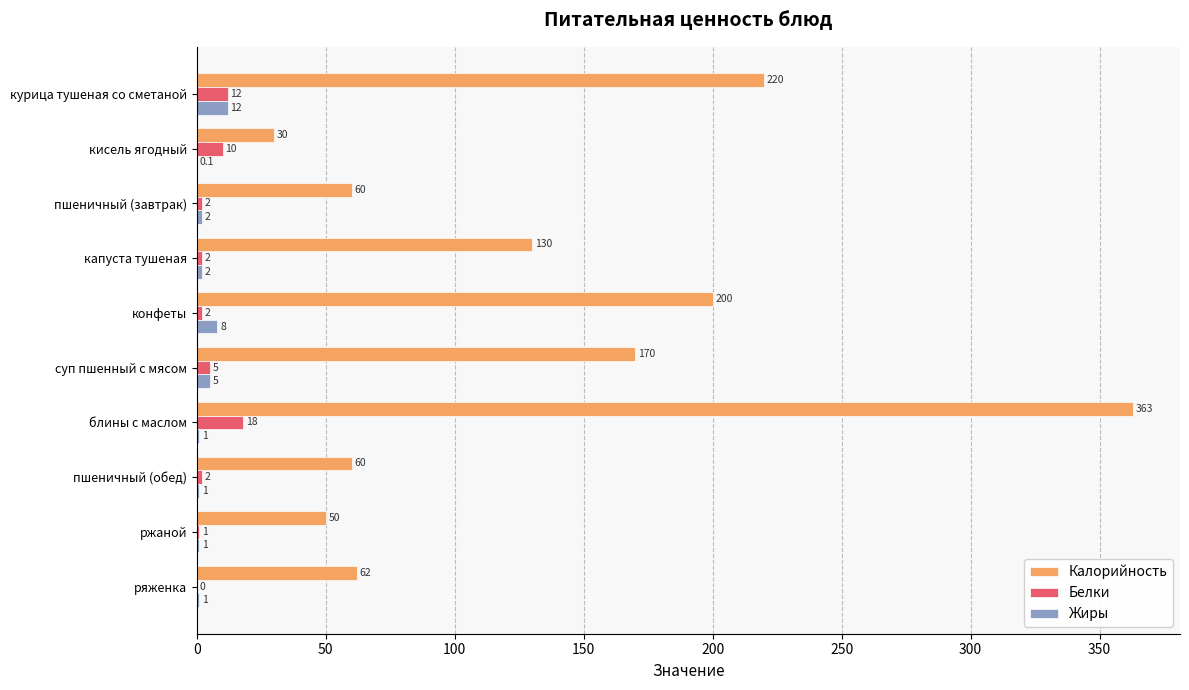

What is the sum of the Калорийность values at пшеничный (обед) and ржаной?

110.0